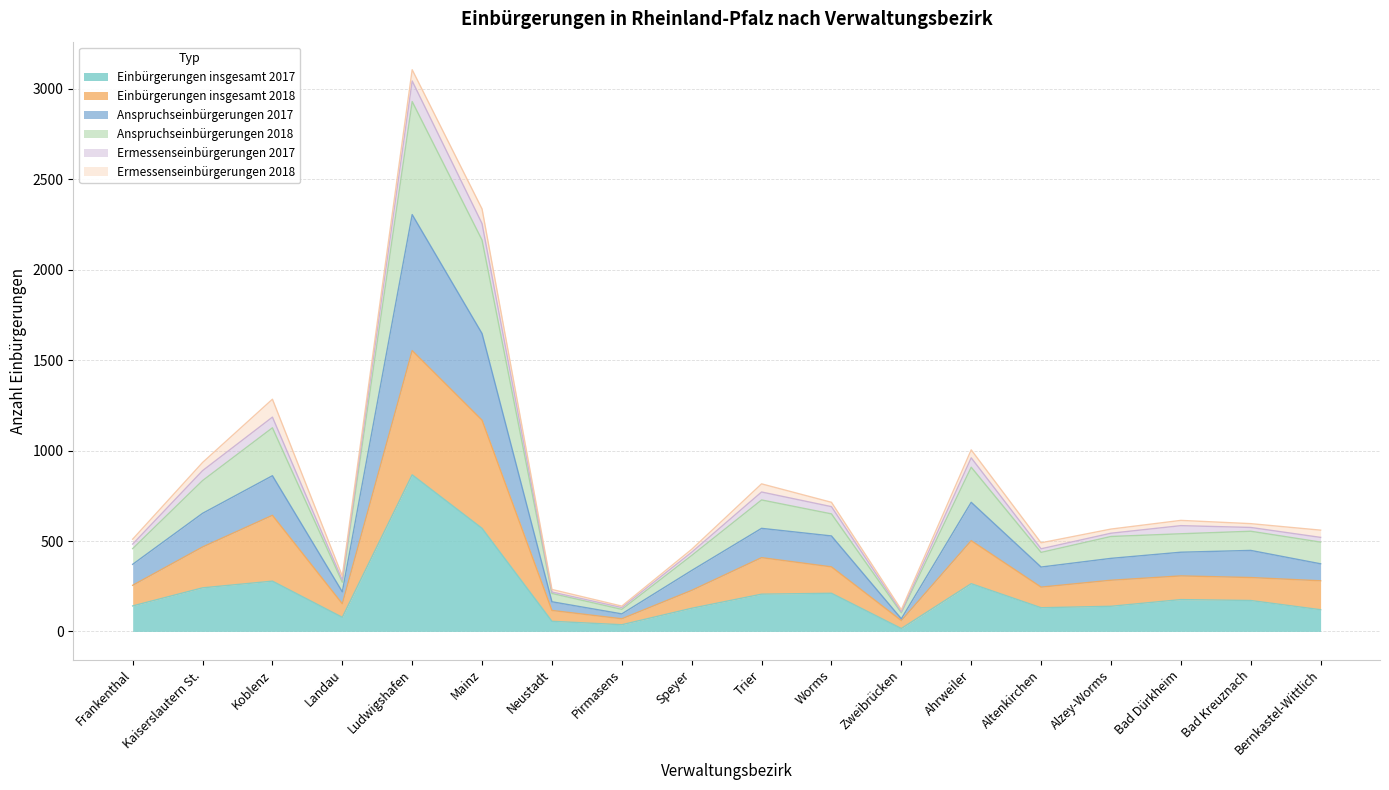

At which category is the sum across all series the highest?

Ludwigshafen